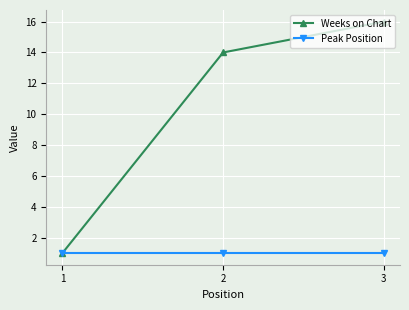

Rank the series at 2 from lowest to highest value.

Peak Position, Weeks on Chart